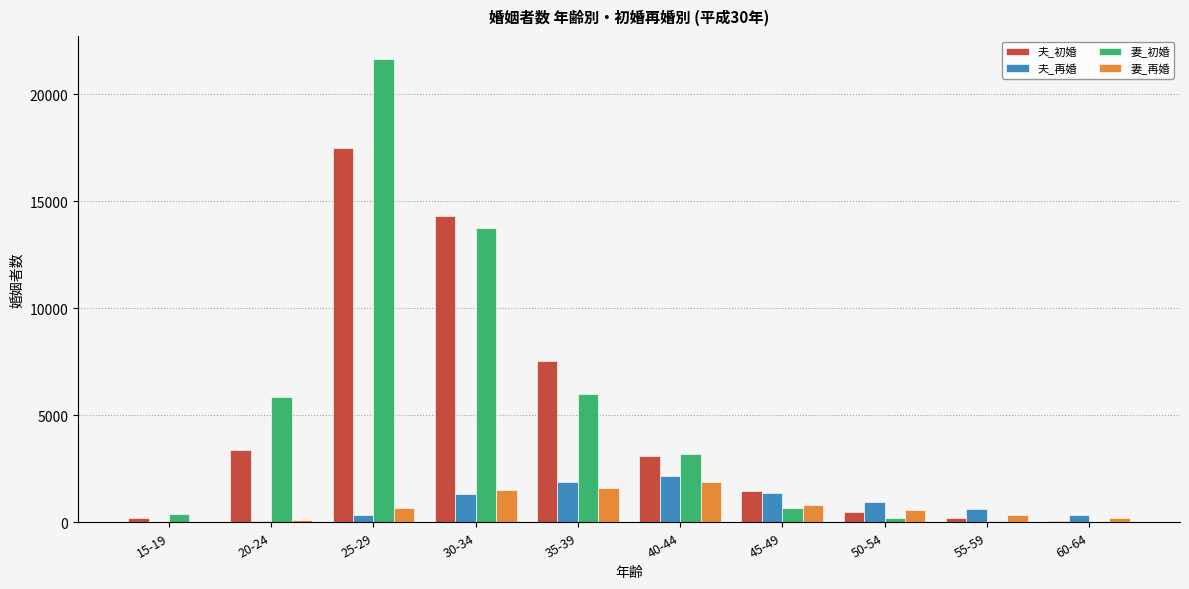

What is the average value of the 妻_再婚 series?

766